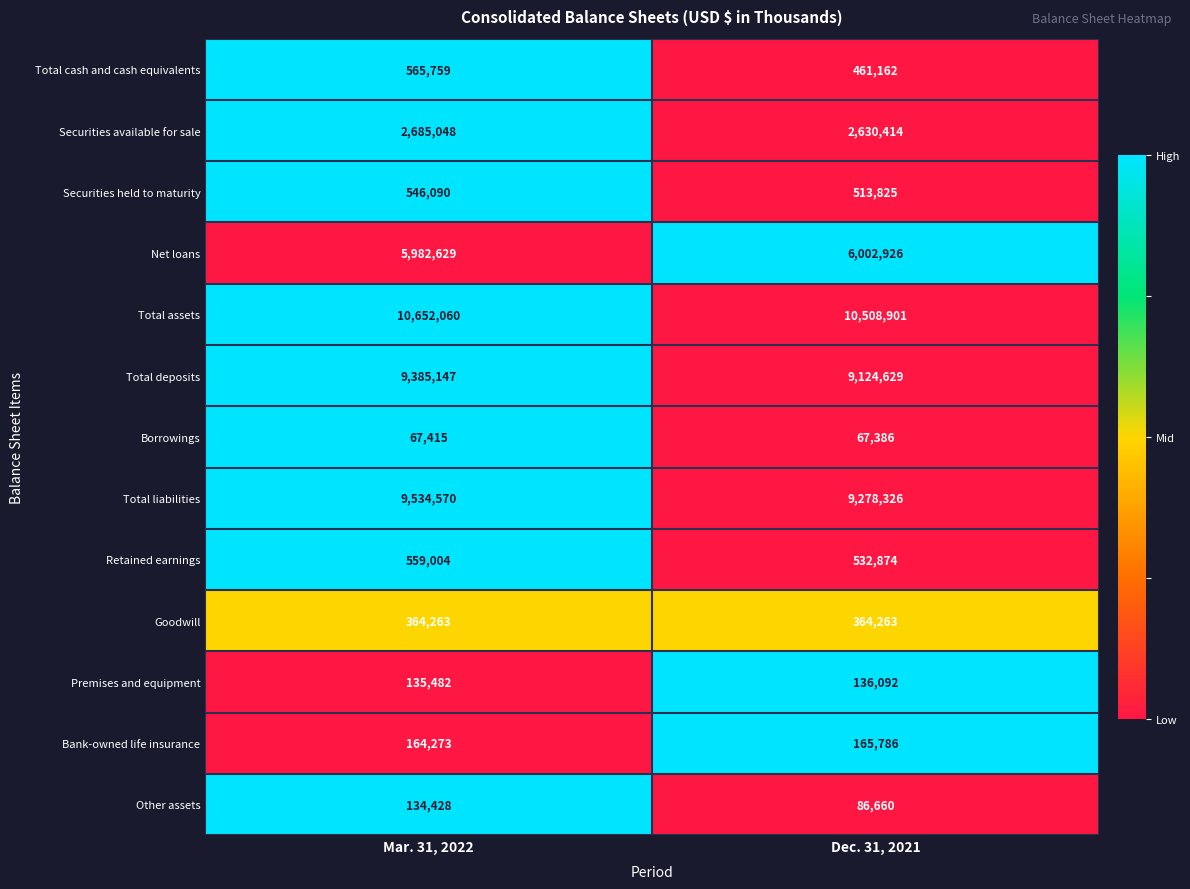

What is the difference between the maximum and minimum values in the Total assets series?

143159